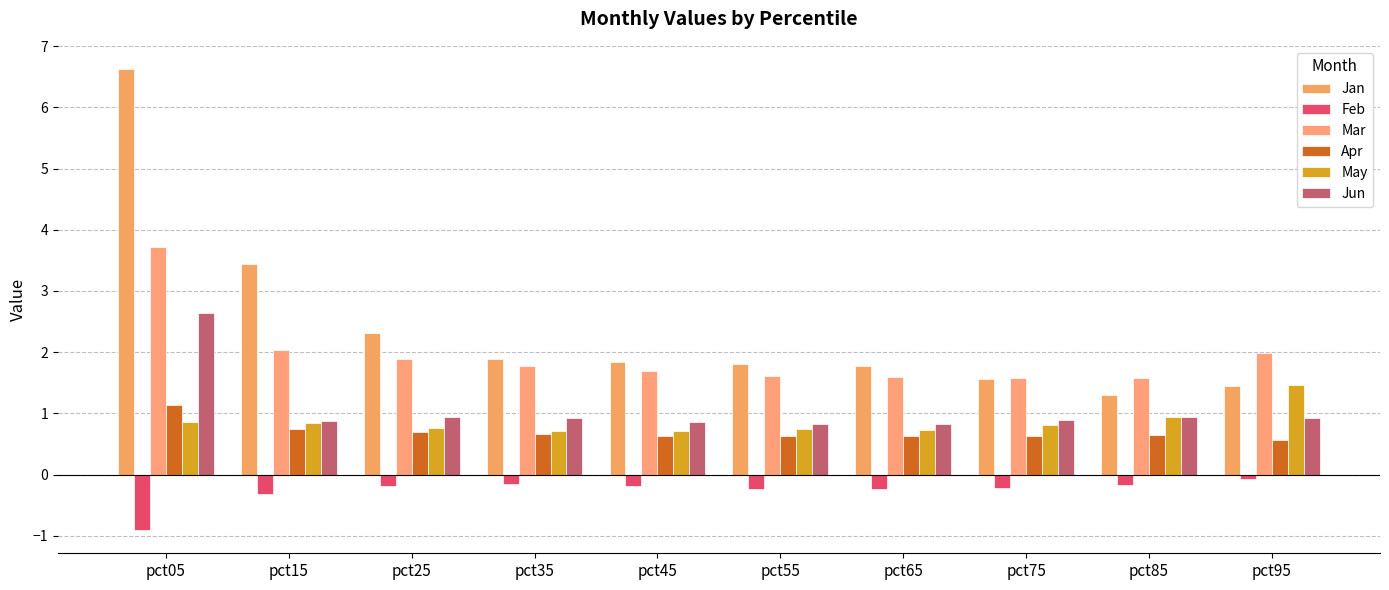

Which has a higher value, pct65 or pct75?

pct65